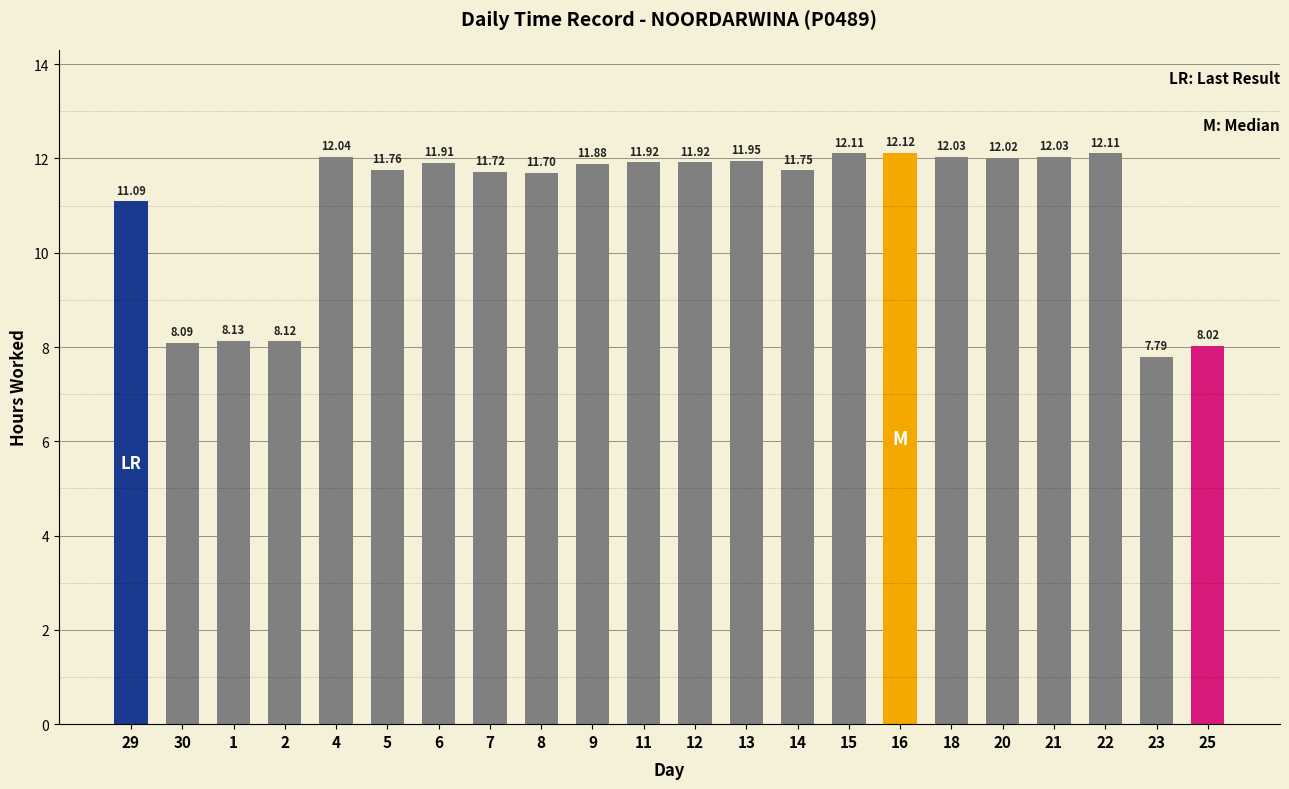

What is the change in value from 5 to 12?

+0.2